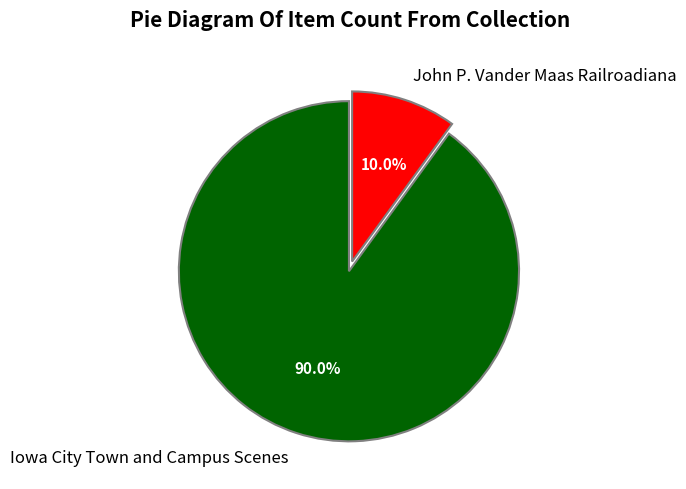

Rank the categories by value from lowest to highest.

John P. Vander Maas Railroadiana, Iowa City Town and Campus Scenes